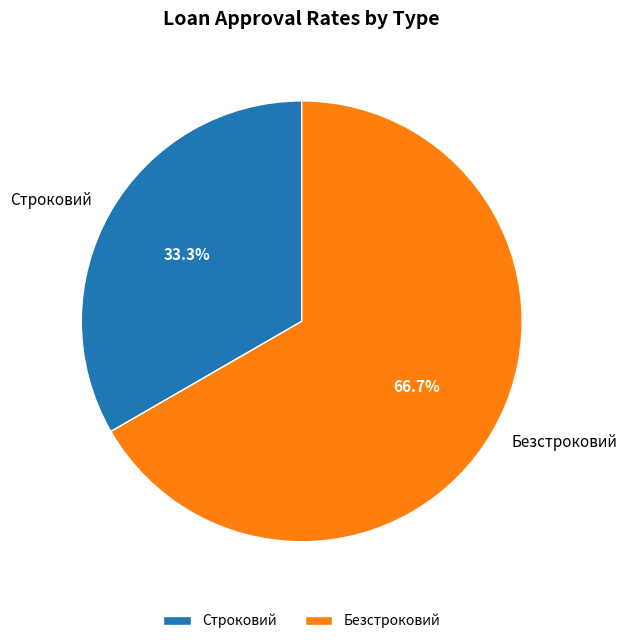

To the nearest percent, what is the average slice percentage?

50%